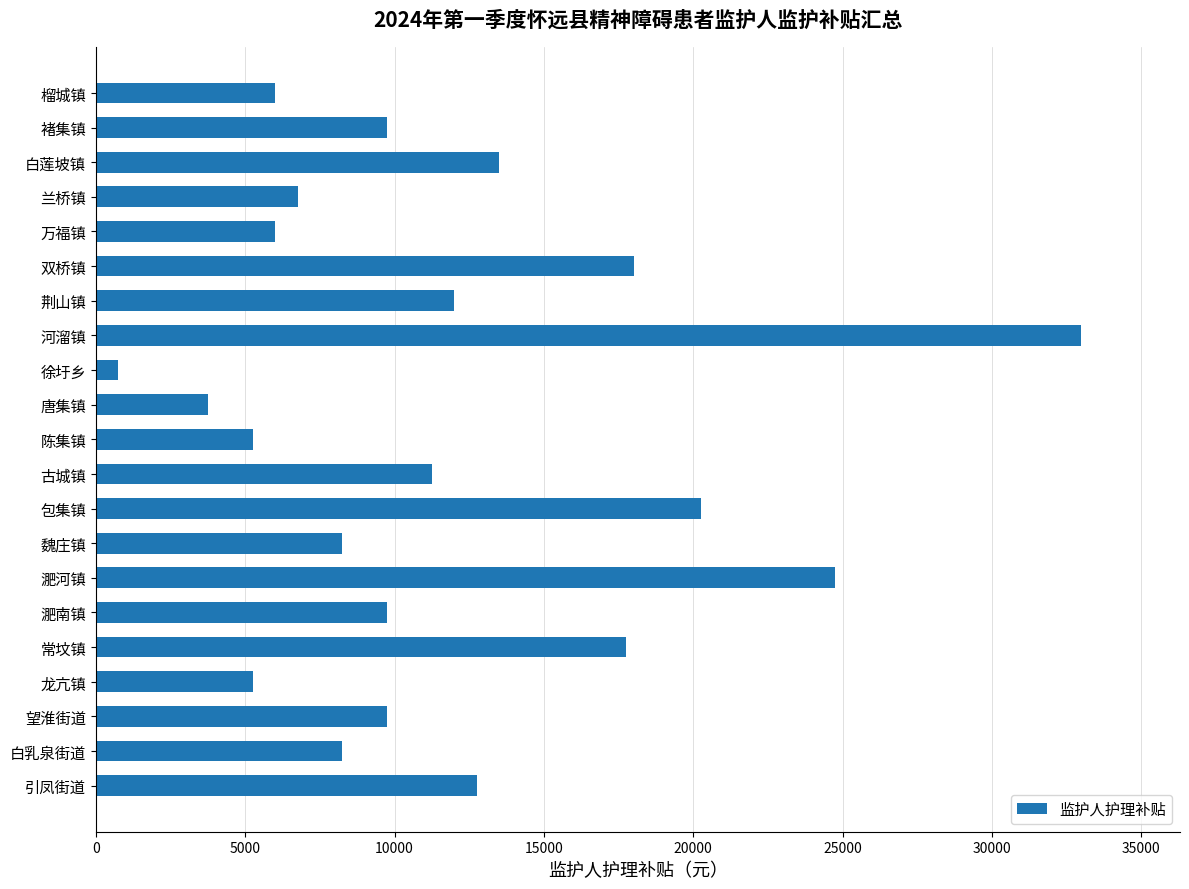

Which category has the highest value across all series?

河溜镇